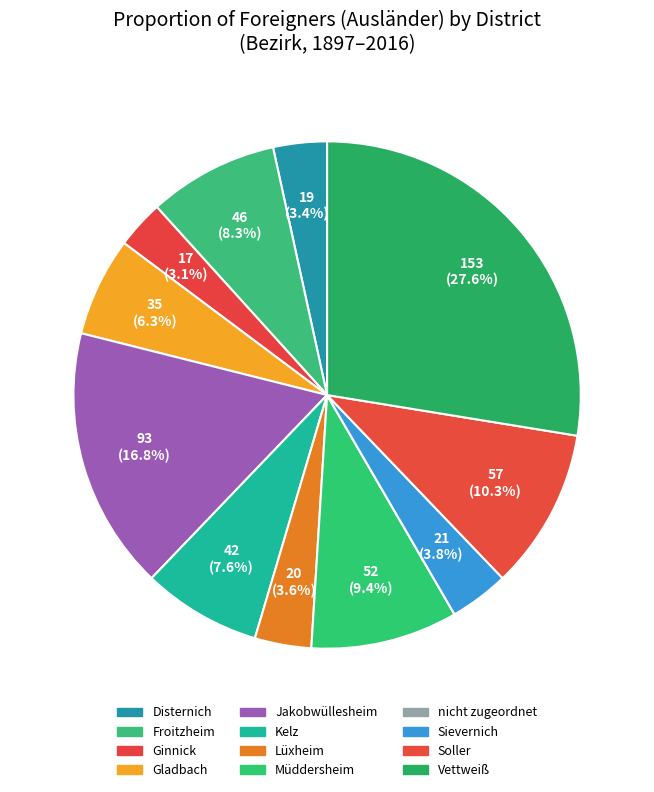

Combined, what portion of the pie is Vettweiß and Lüxheim?

31.2%